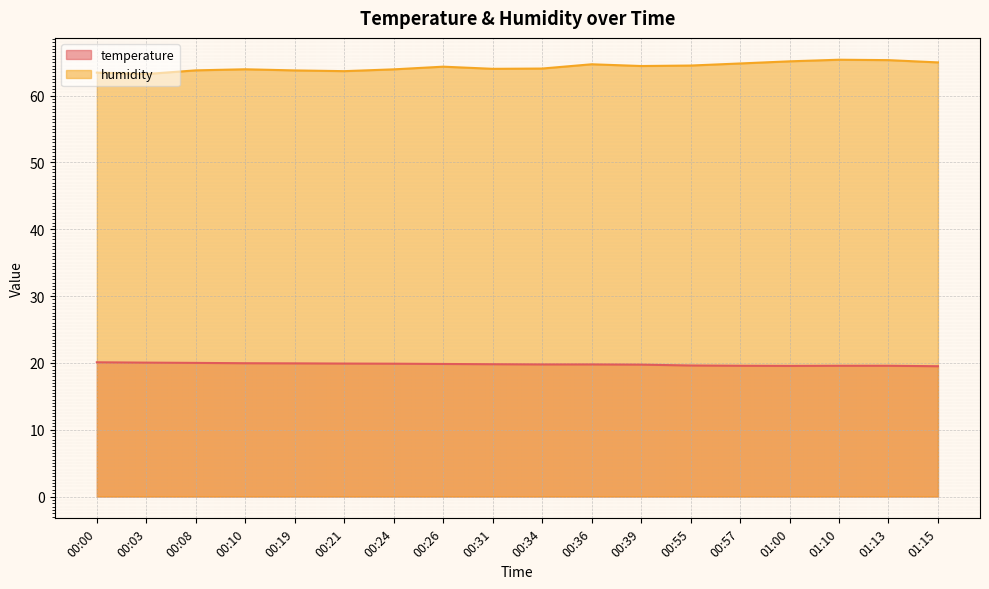

True or false: humidity and temperature intersect in this chart.

False